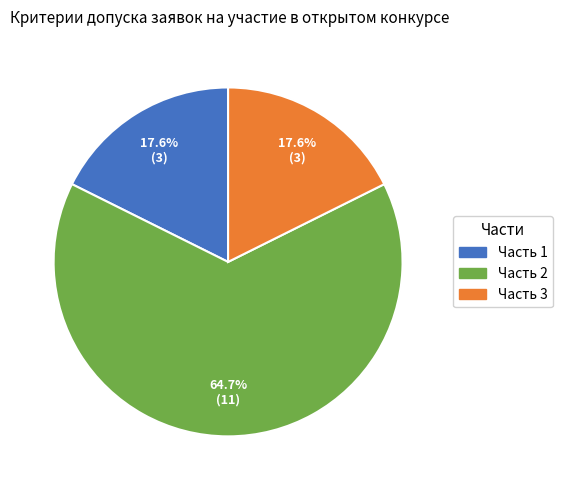

Which slice represents more than half of the pie?

Часть 2